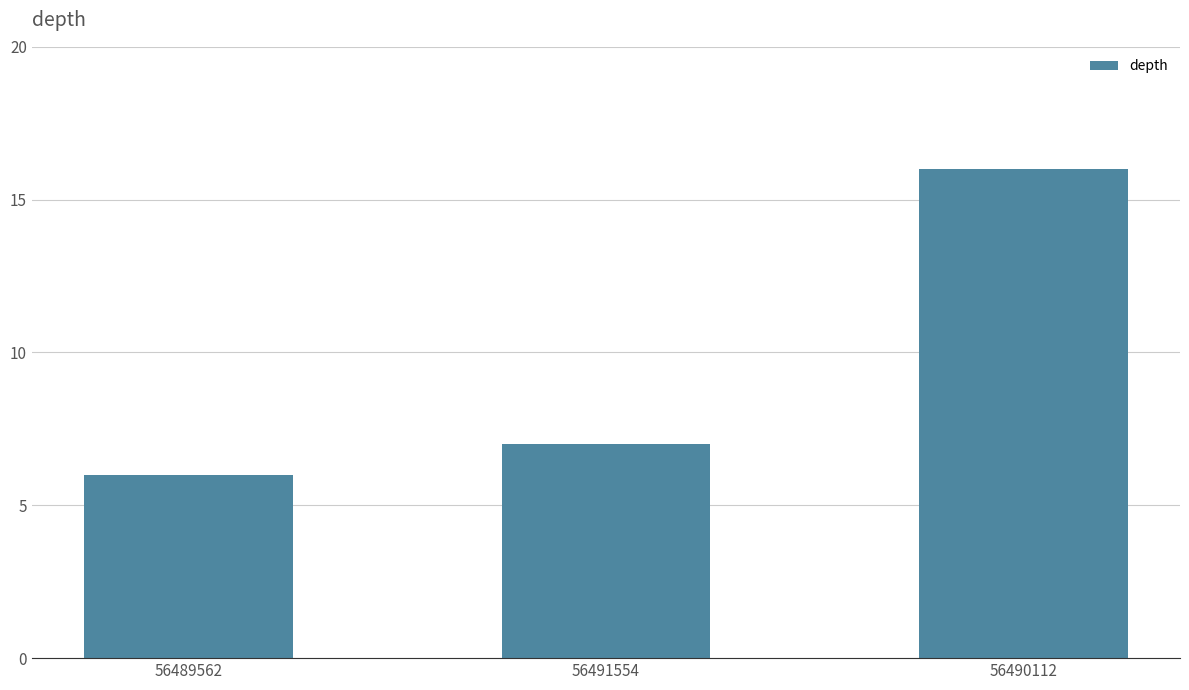

Reading right to left, extract all data points from this chart.

16	7	6